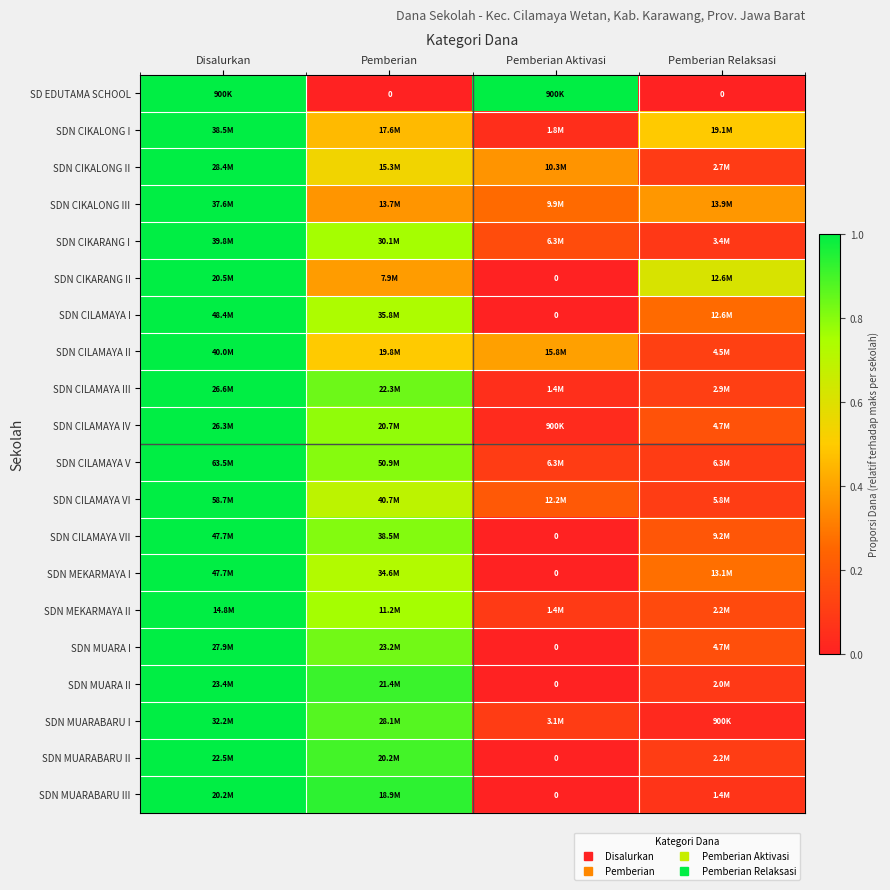

Between Disalurkan and Pemberian Aktivasi, which is larger?

Disalurkan